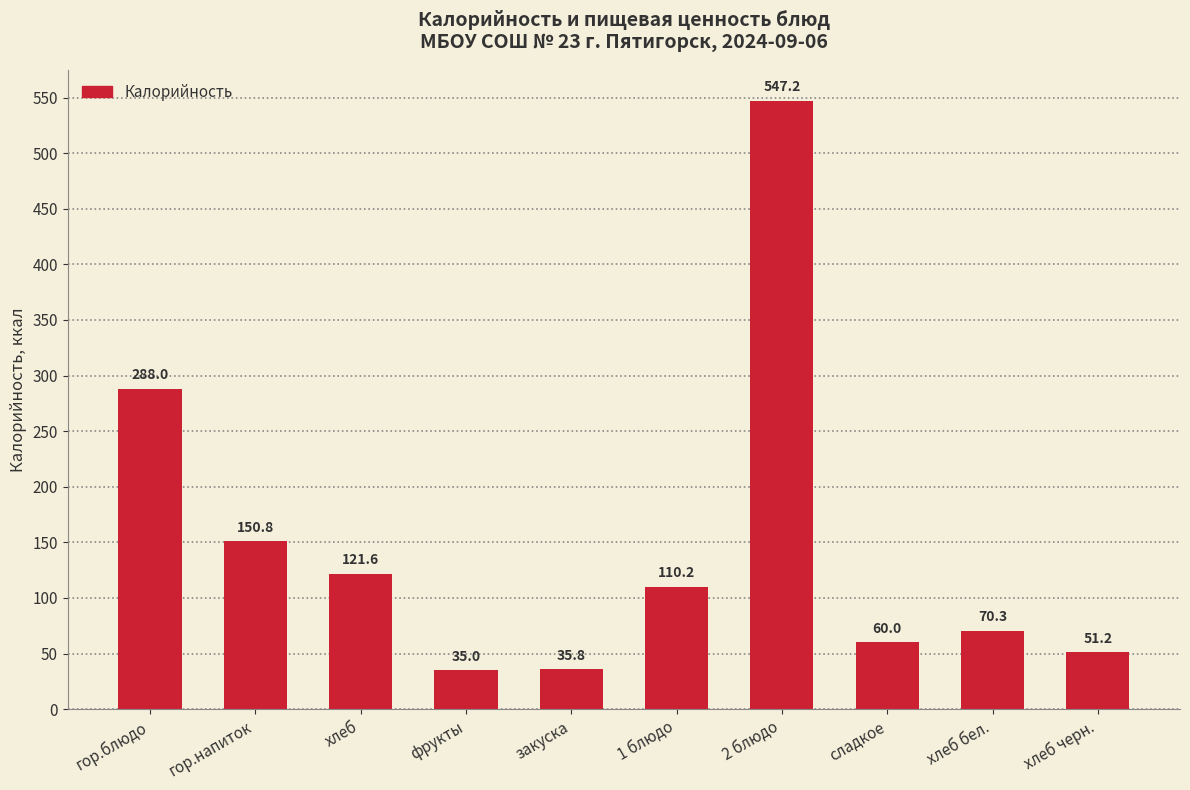

How many data points are above 110?

5